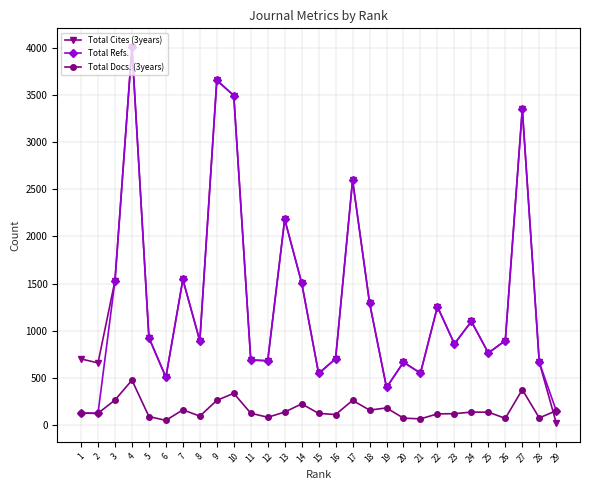

Which series ends up on top after the final intersection of Total Cites (3years) and Total Docs. (3years)?

Total Docs. (3years)